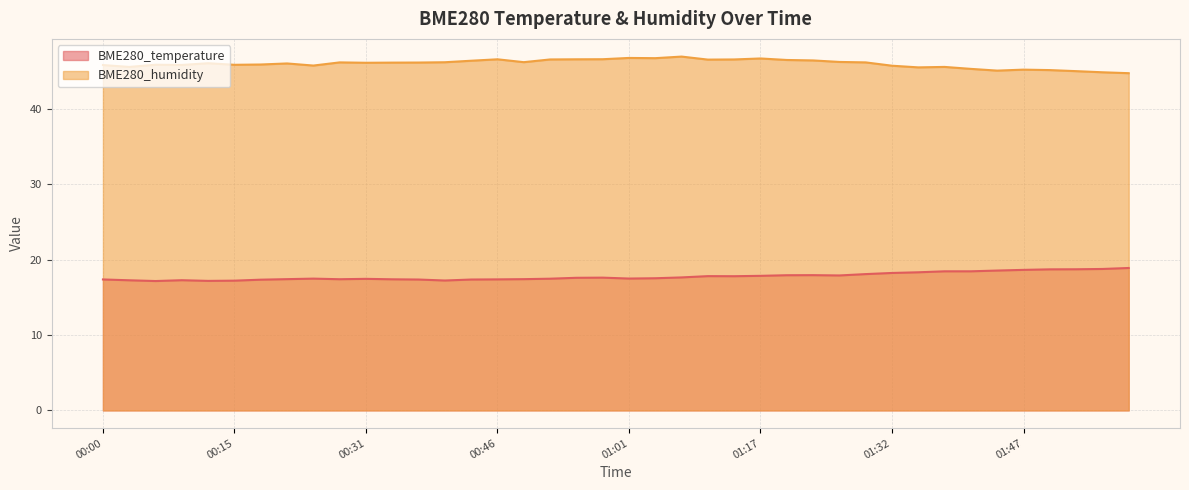

What are all the series names shown in the legend?

BME280_temperature, BME280_humidity